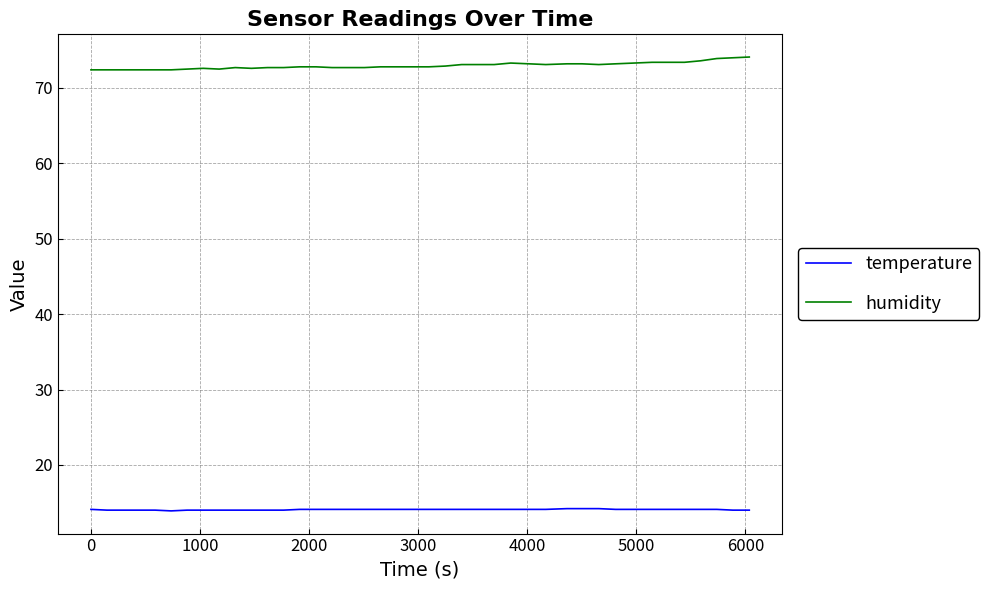

What are all the series names shown in the legend?

temperature, humidity